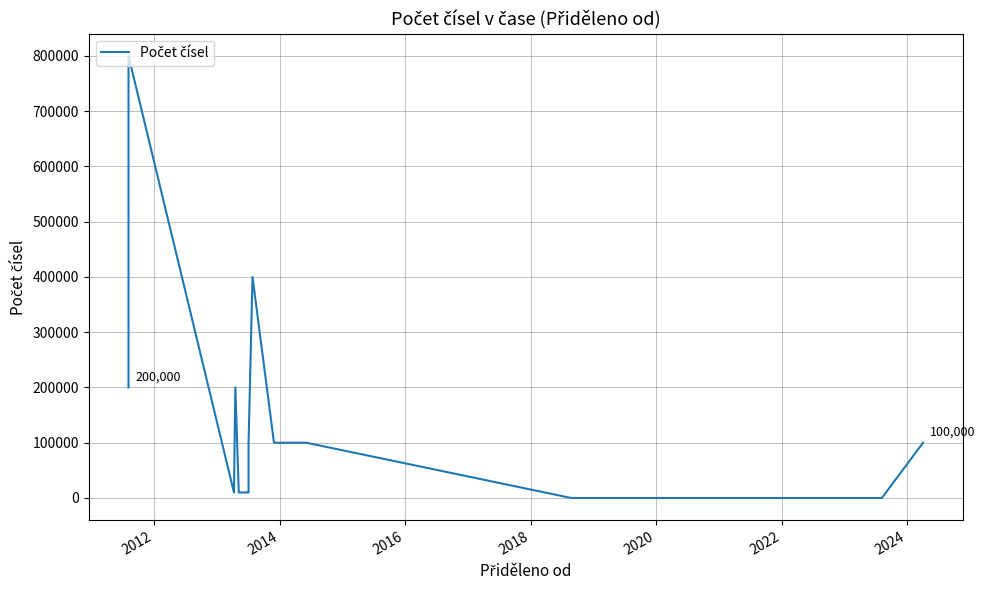

At which category does the data reach its first local peak?

2012